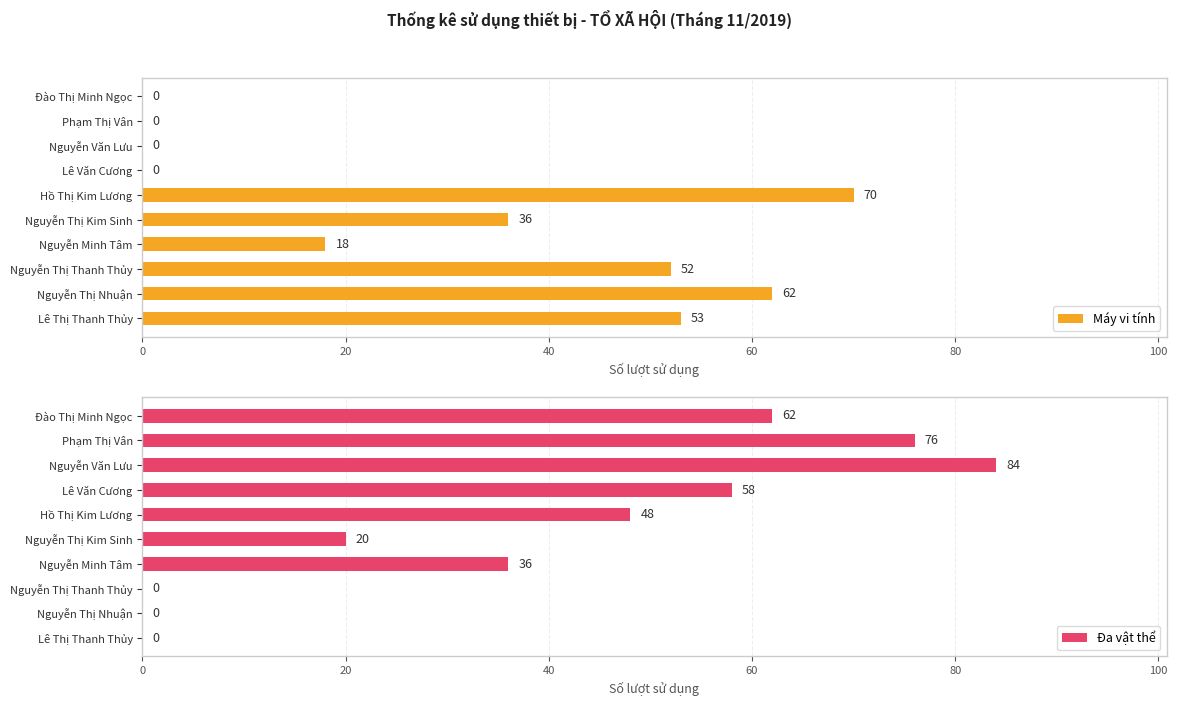

What is the average value of the Máy vi tính series?

29